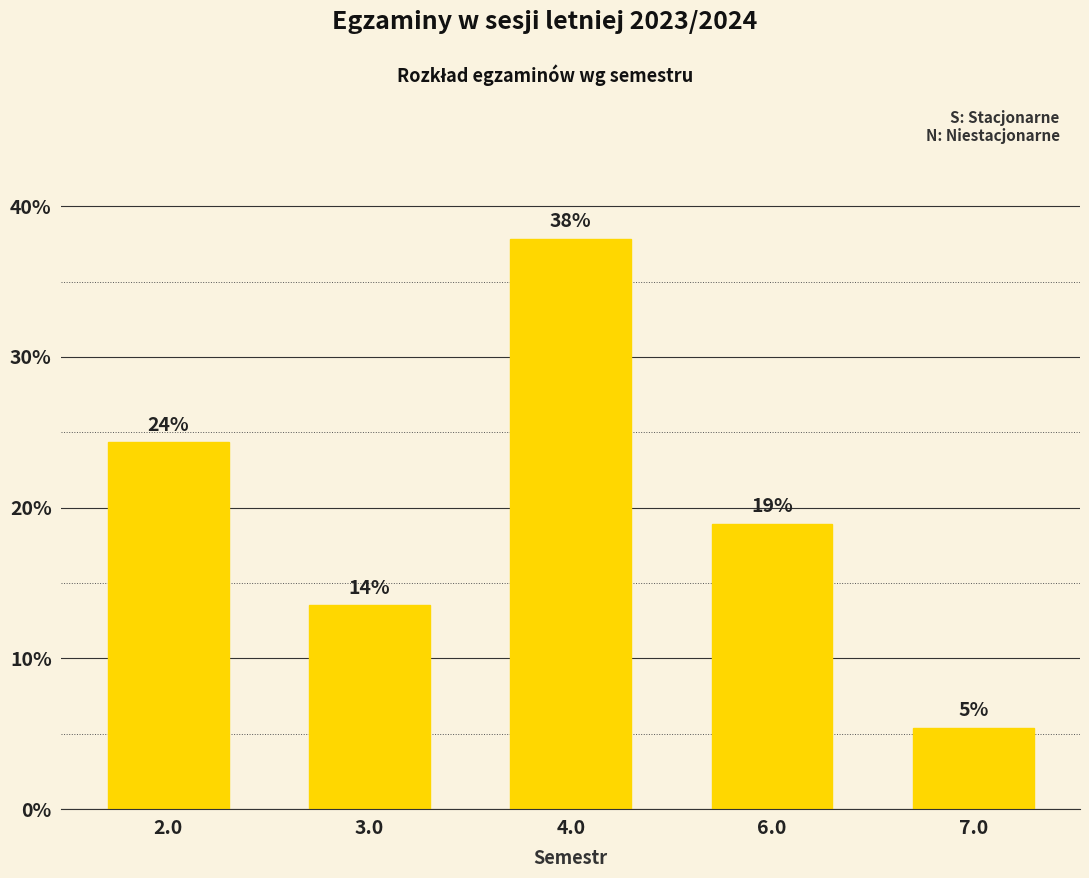

Which label corresponds to the smallest value in the chart?

7.0